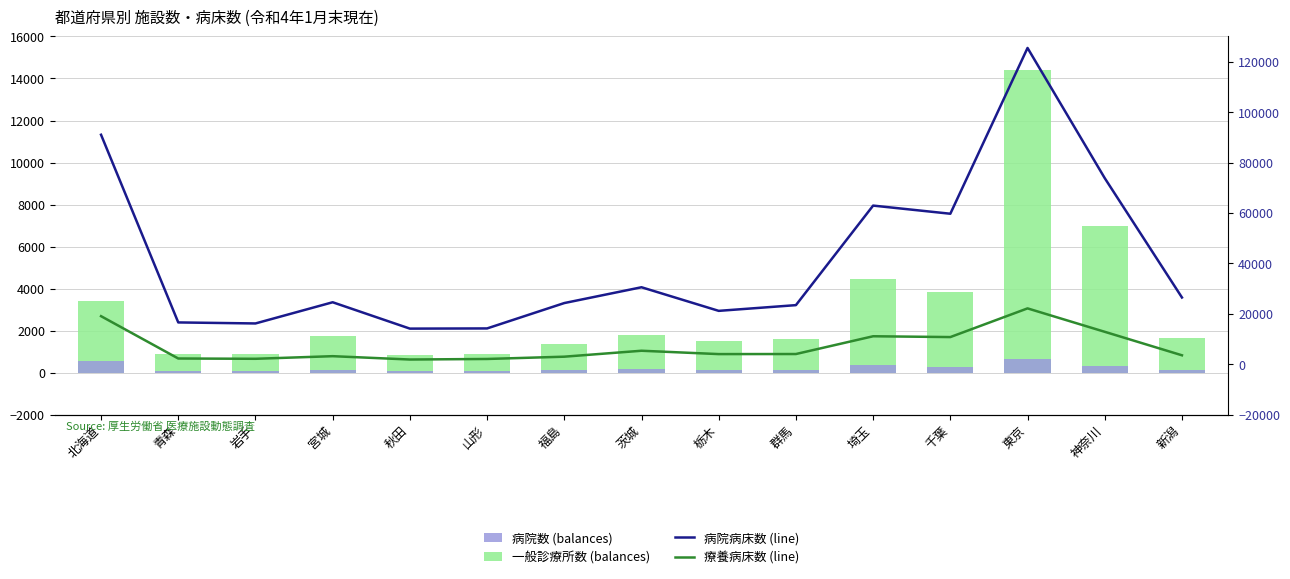

True or false: 病院数 (balances) has a value of 85 at 秋田.

False